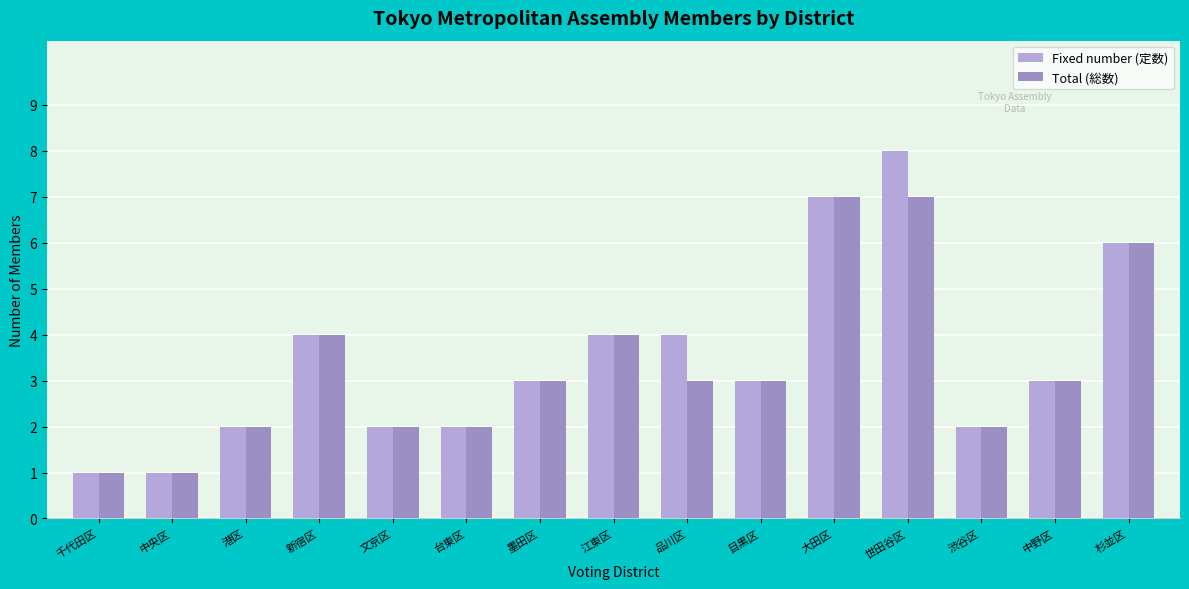

Are the bars horizontal?

No